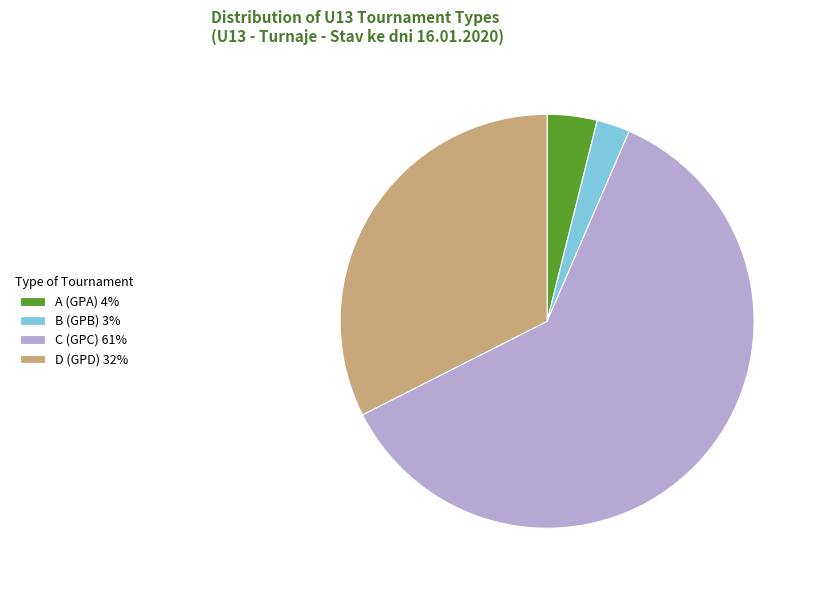

Between D and B, which is larger?

D